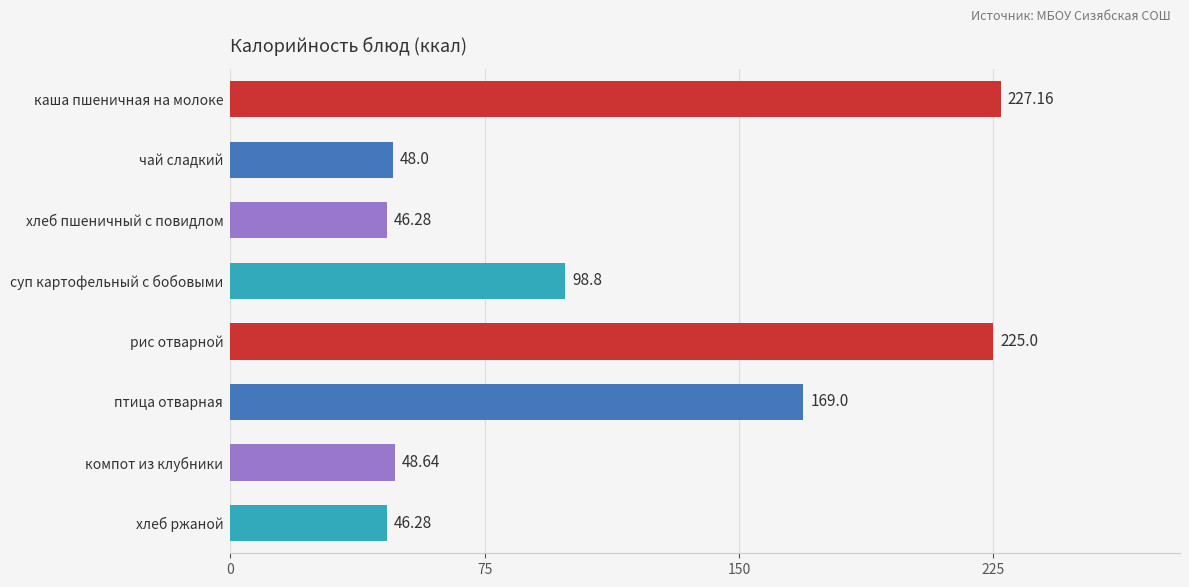

What is the label of the 1st bar from the top?

каша пшеничная на молоке